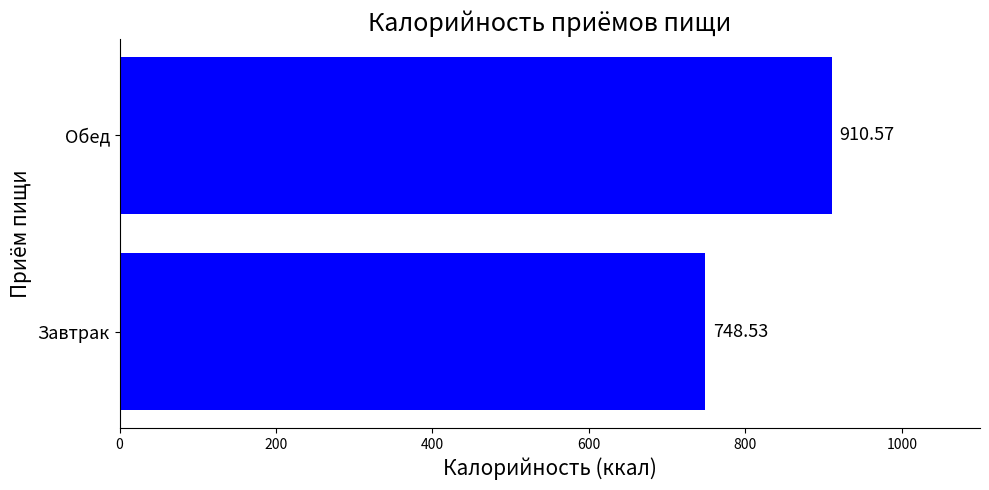

What is the difference between the maximum and minimum values?

162.0